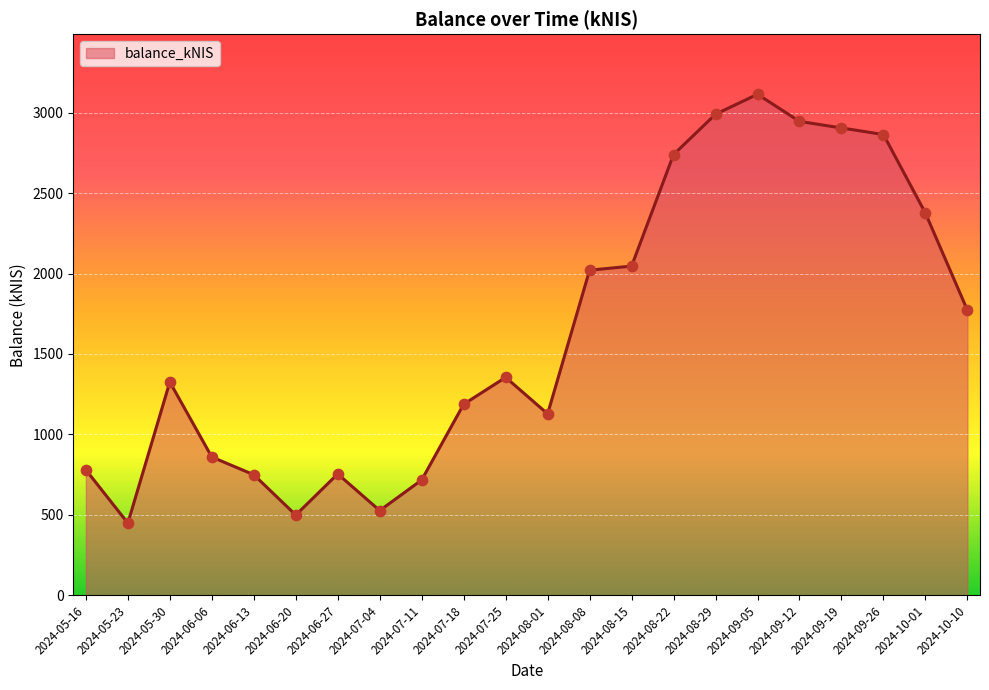

Approximately how many times larger is the value at 2024-05-16 compared to 2024-08-15?

0.4